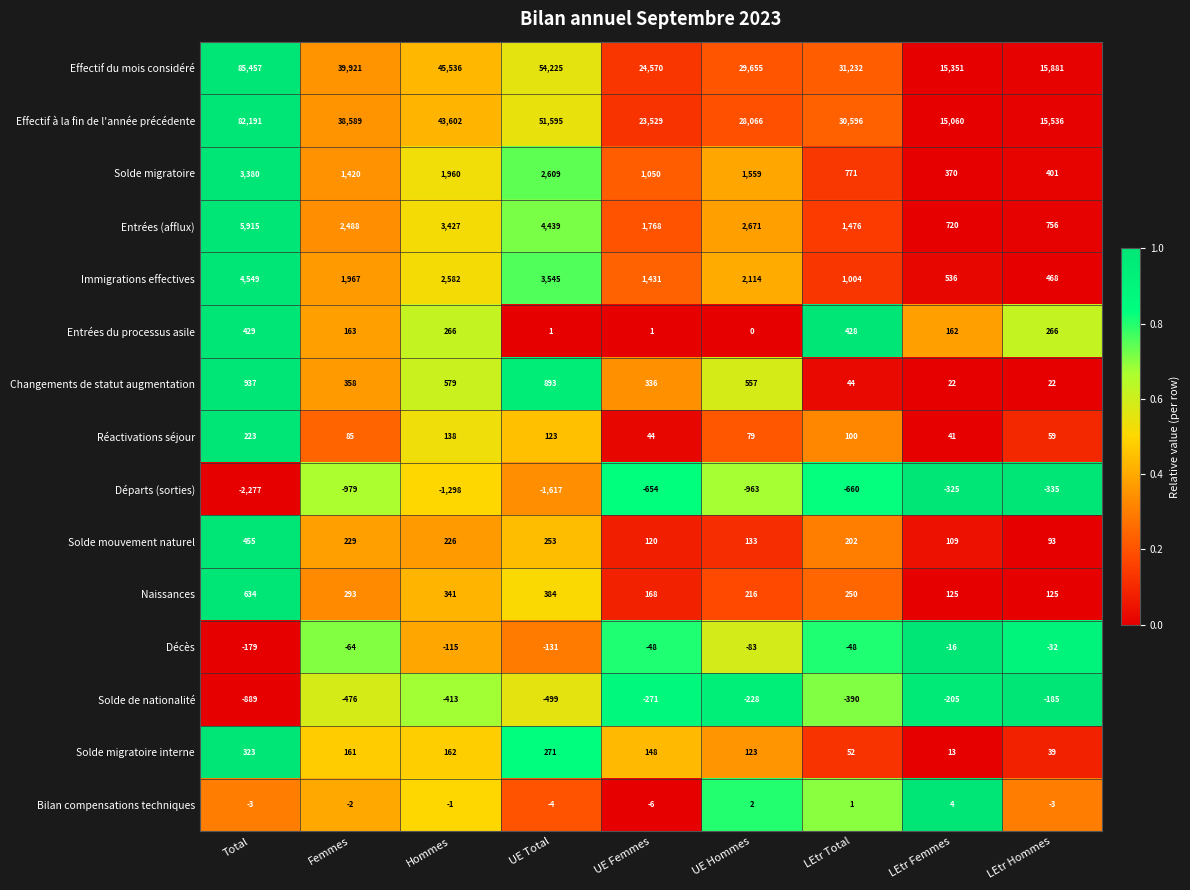

What is the total value across all series at UE Total?

116087